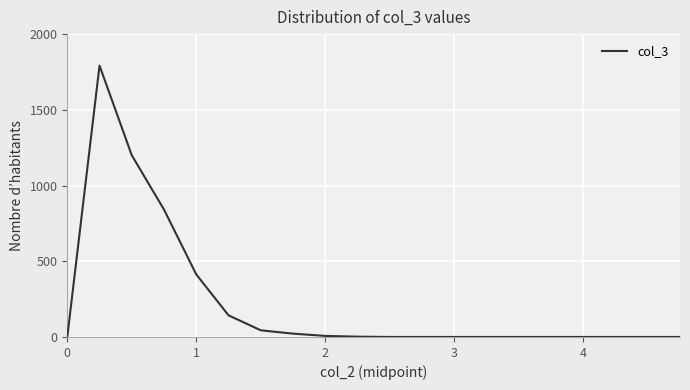

What is the difference between the maximum and minimum values?

1792